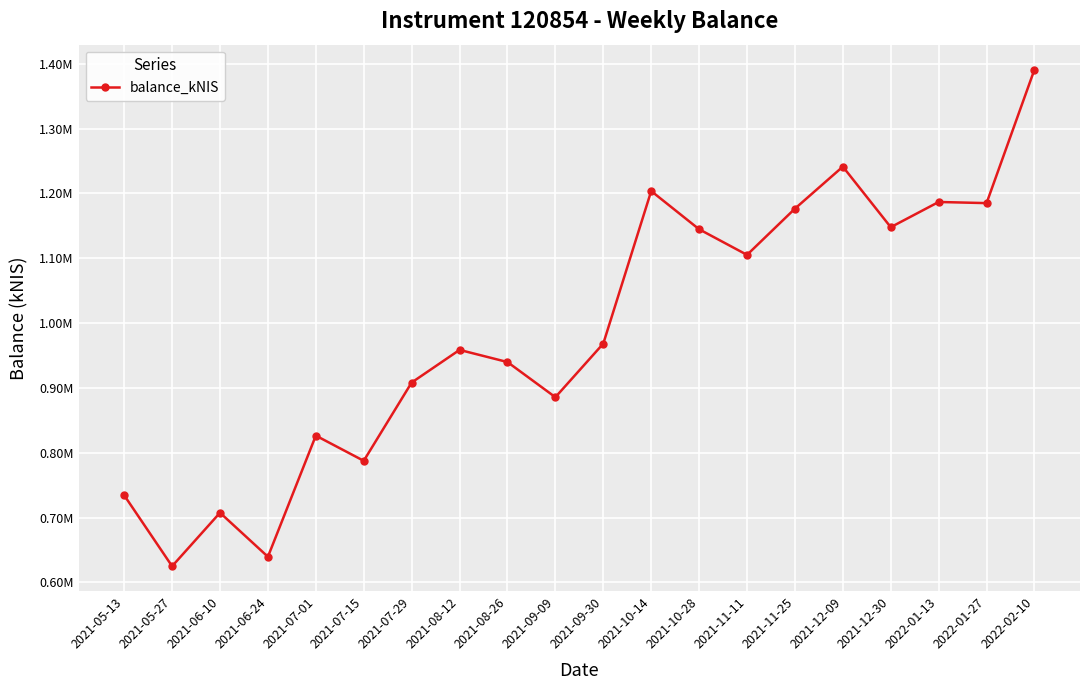

Reading left to right, transcribe all the data shown in this chart.

734389.2	624934.5	707449.9	639532.6	826409.3	787533.3	908298.7	958642.8	939902.4	885676.9	968385.6	1203695.3	1144773.4	1105242.2	1176551.0	1241352.5	1147948.6	1186855.6	1185088.6	1391221.2